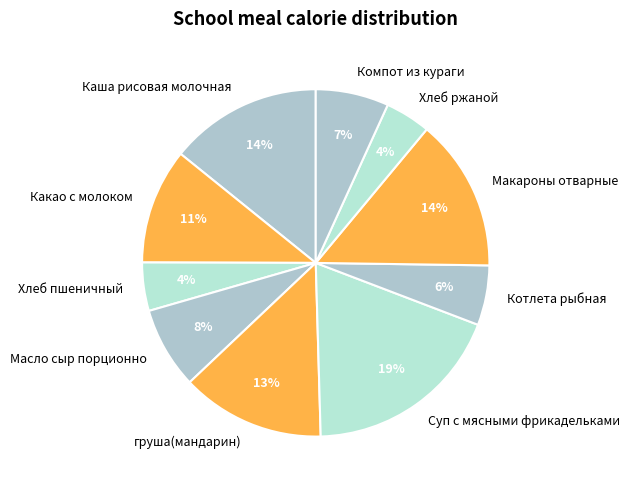

Count the number of slices in the pie.

10